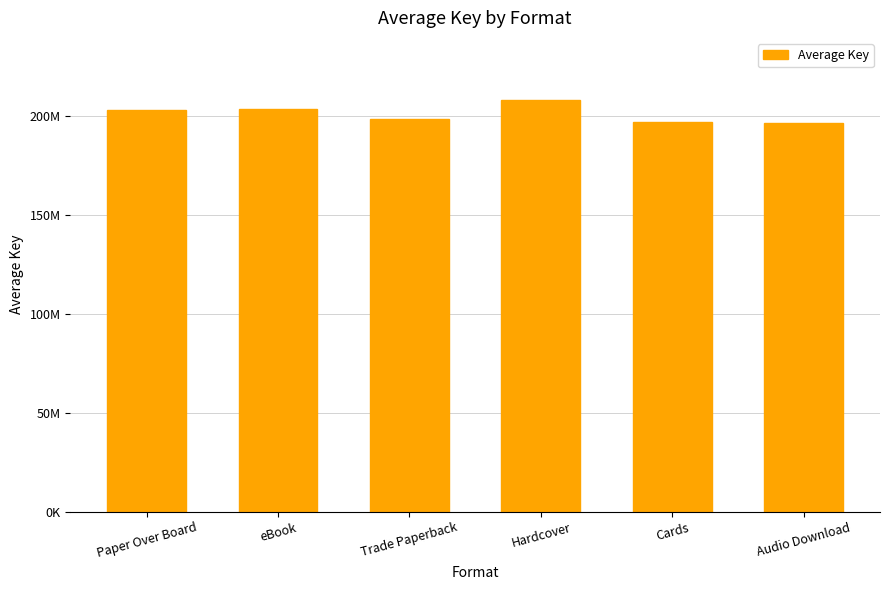

What position from the right is Hardcover?

3